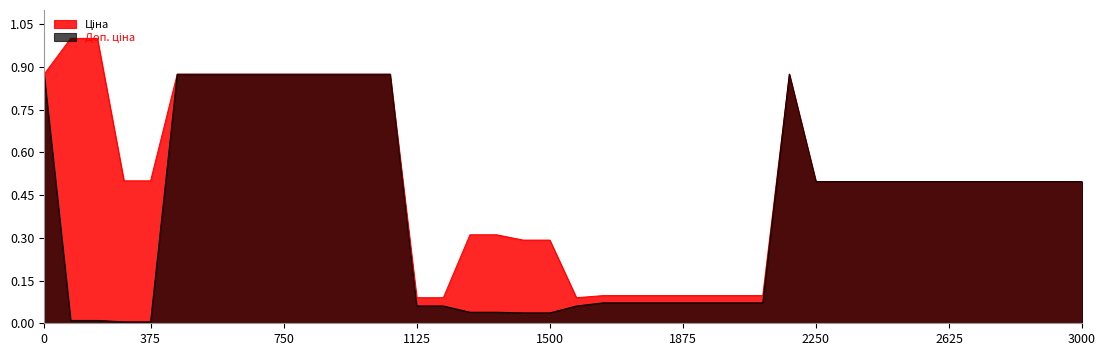

What is the greatest value displayed?

1.0